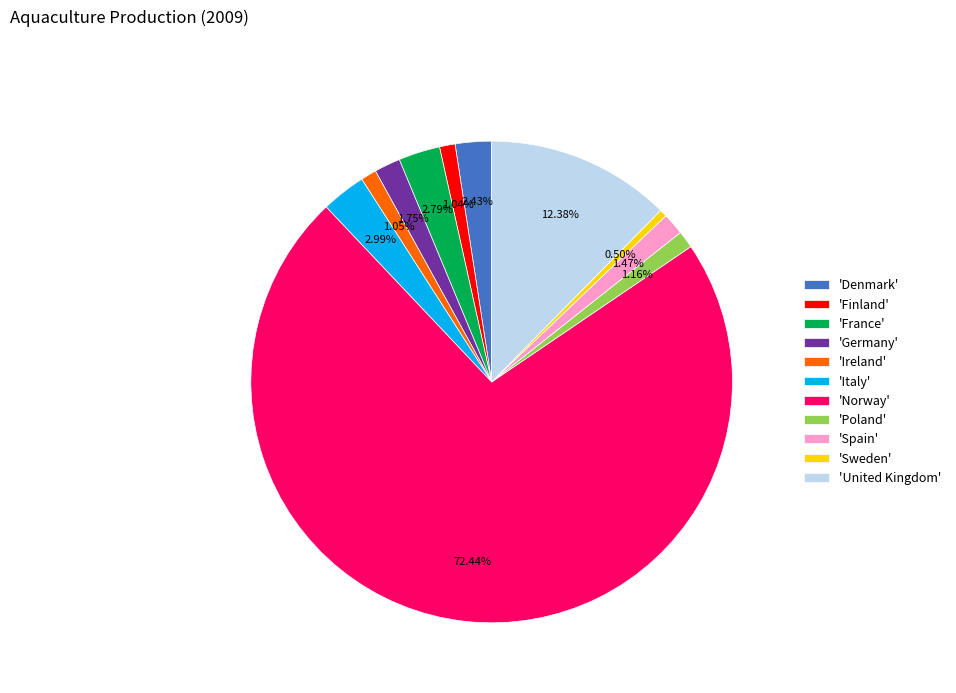

Count the number of slices in the pie.

11